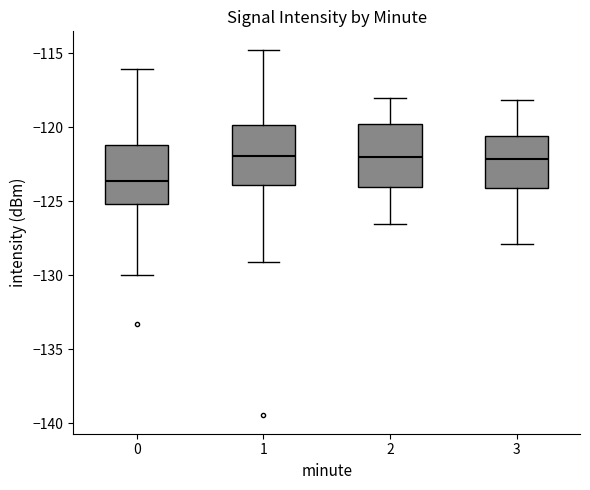

Where does the lower whisker of the box at x = 2 end on the y-axis? The values are not printed on the chart, so give them approximately, as read against the axis.

-126.5